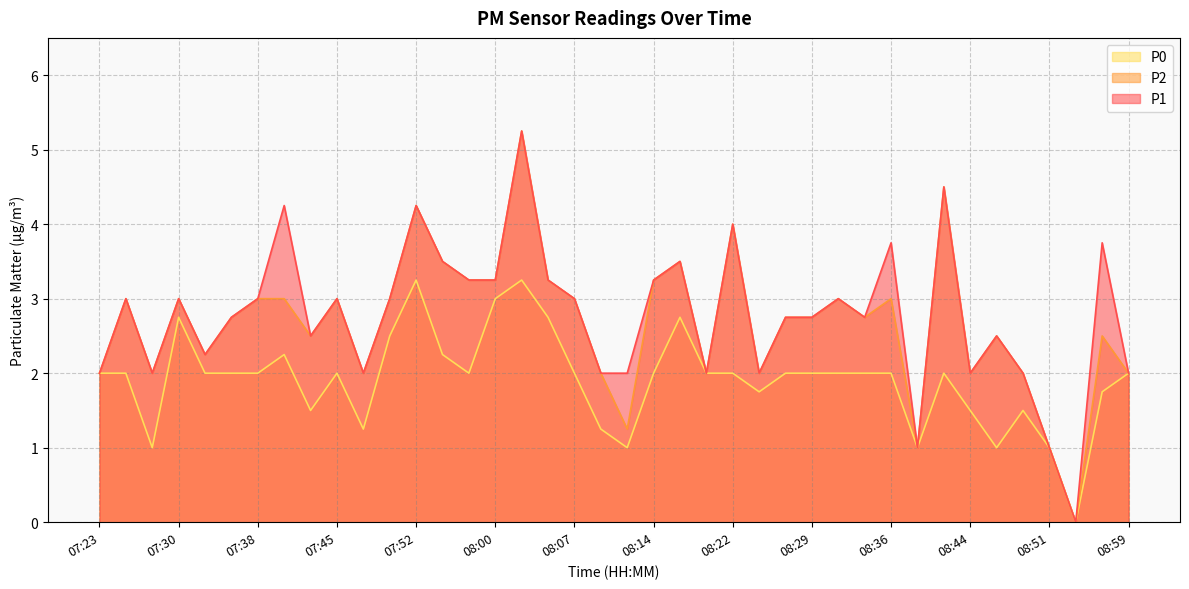

How many positive values does the P0 series have?

39